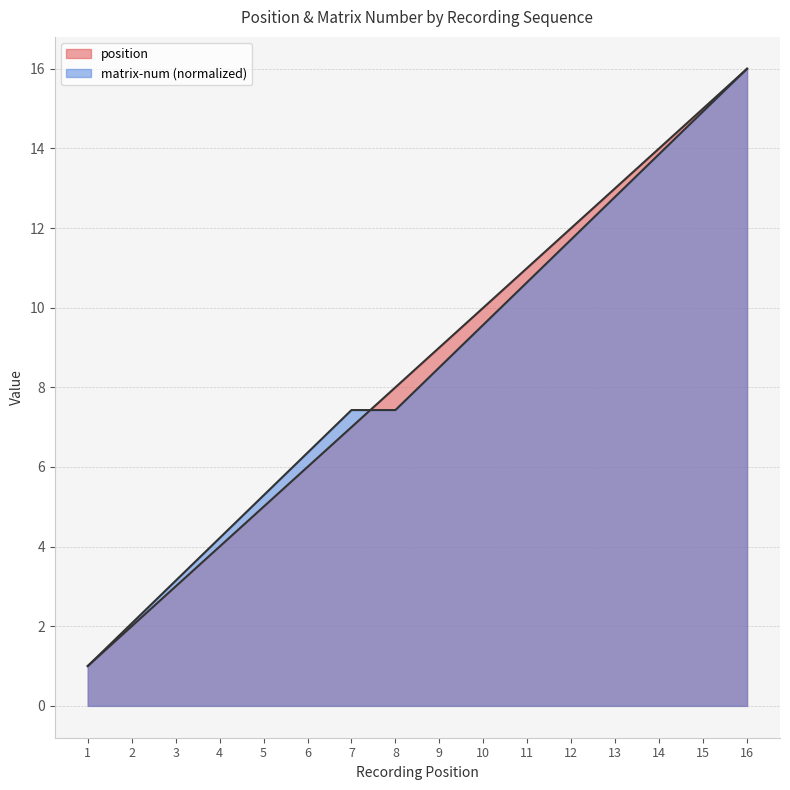

Read the matrix-num value at 13.

12.8